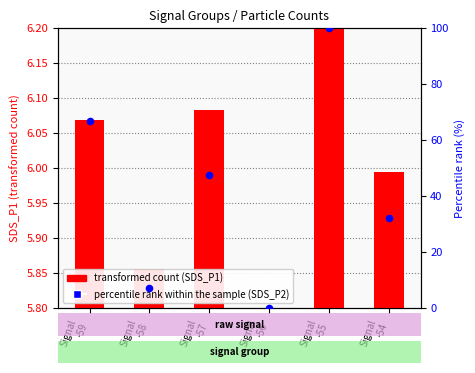

Is the value of transformed count (SDS_P1) at Signal
-58 greater than the value of percentile rank within the sample (SDS_P2) at Signal
-57?

No